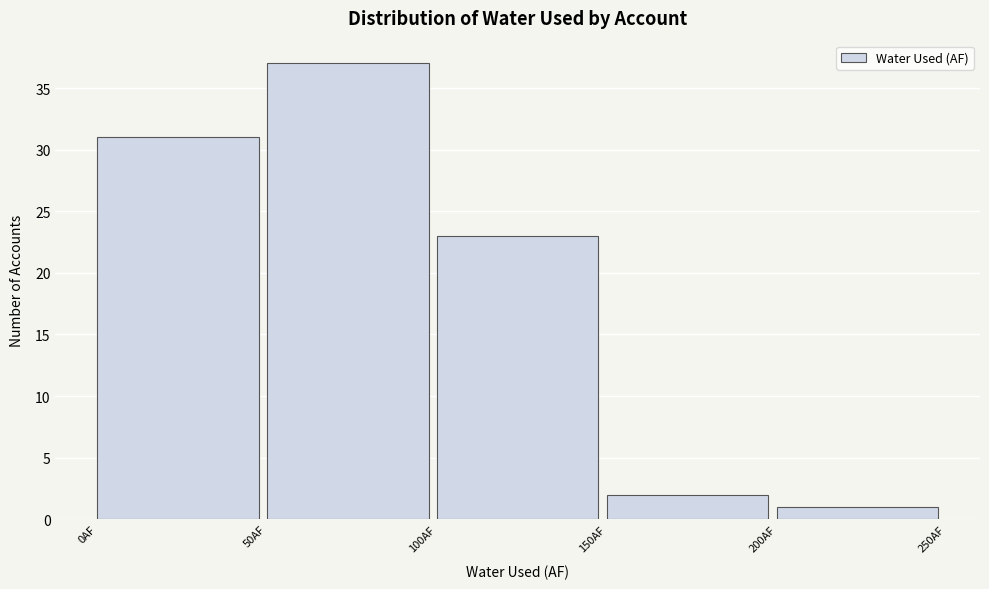

Which range on the x-axis has the tallest bar?

50 to 100